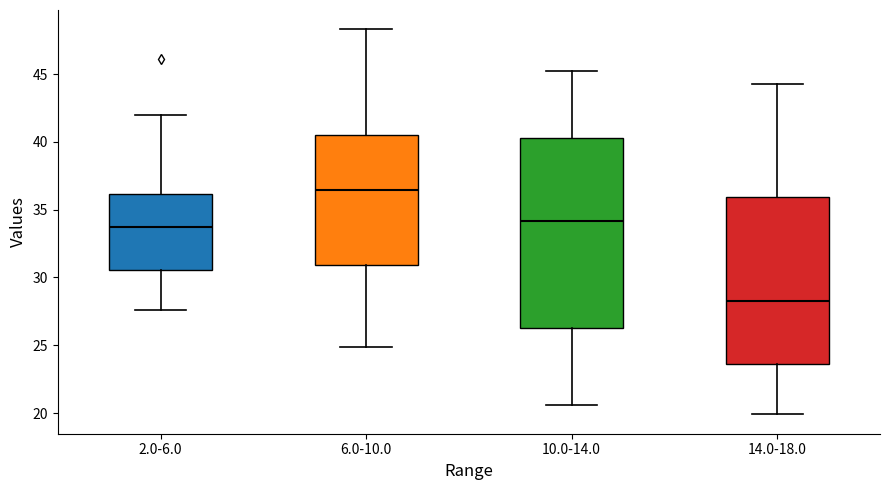

Comparing the boxes themselves (not the whiskers), which one is the tallest?

10.0-14.0